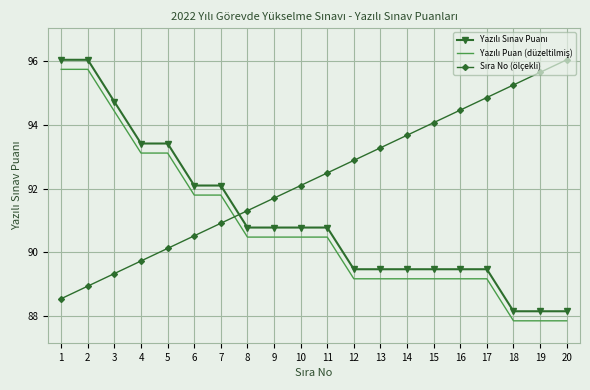

What is the minimum value shown in the chart?

87.9